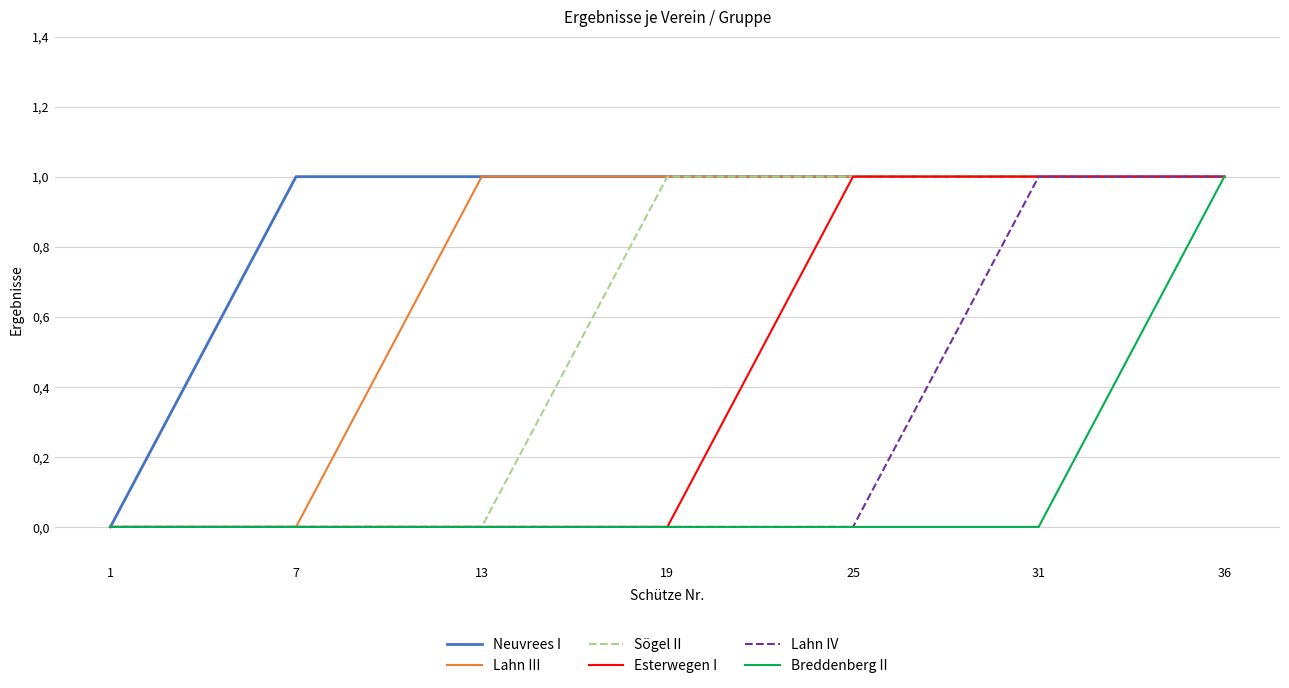

Which label corresponds to the largest value in the chart?

7